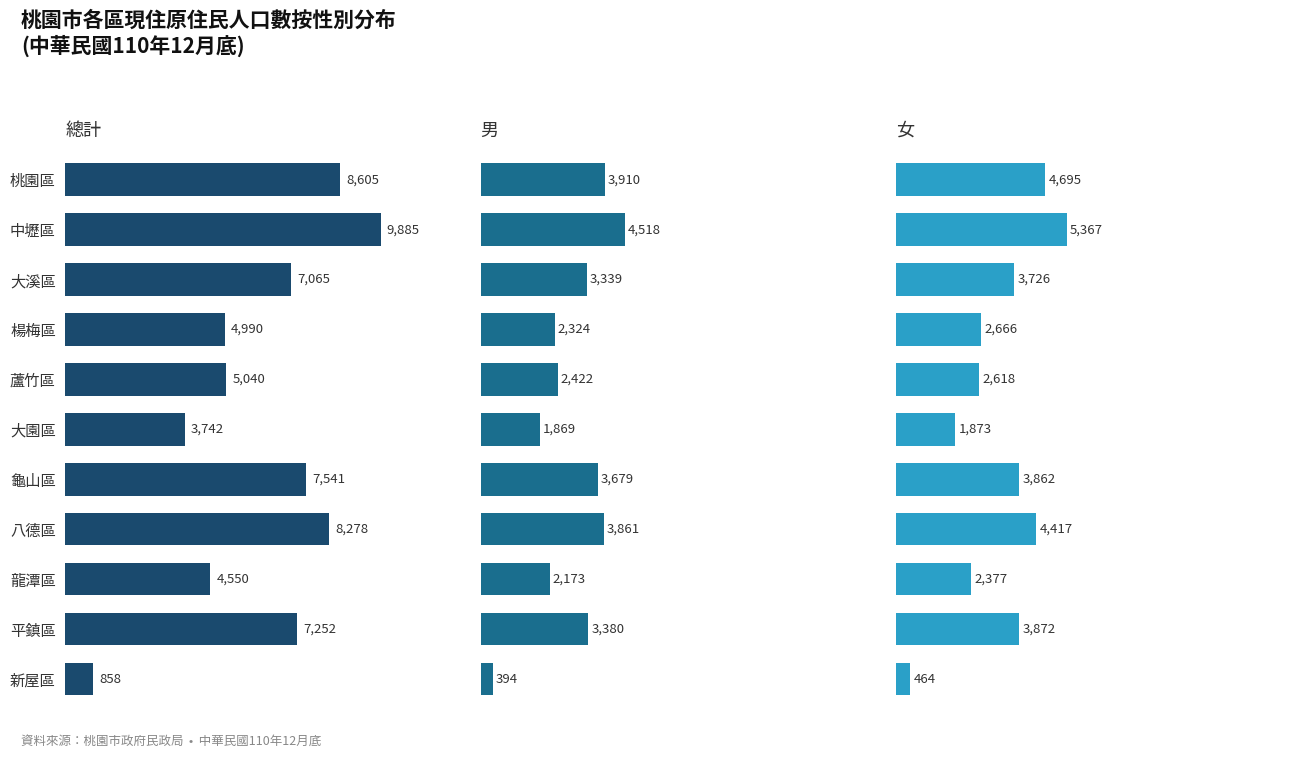

What are all the series names shown in the legend?

總計, 男, 女